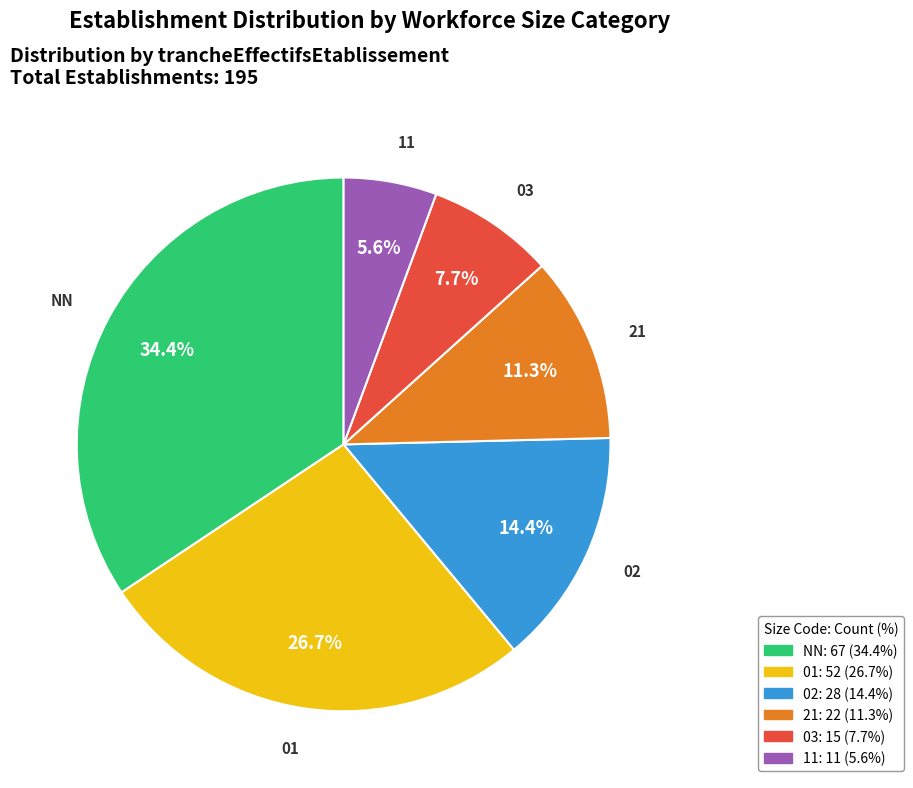

Between 03 and 02, which is larger?

02